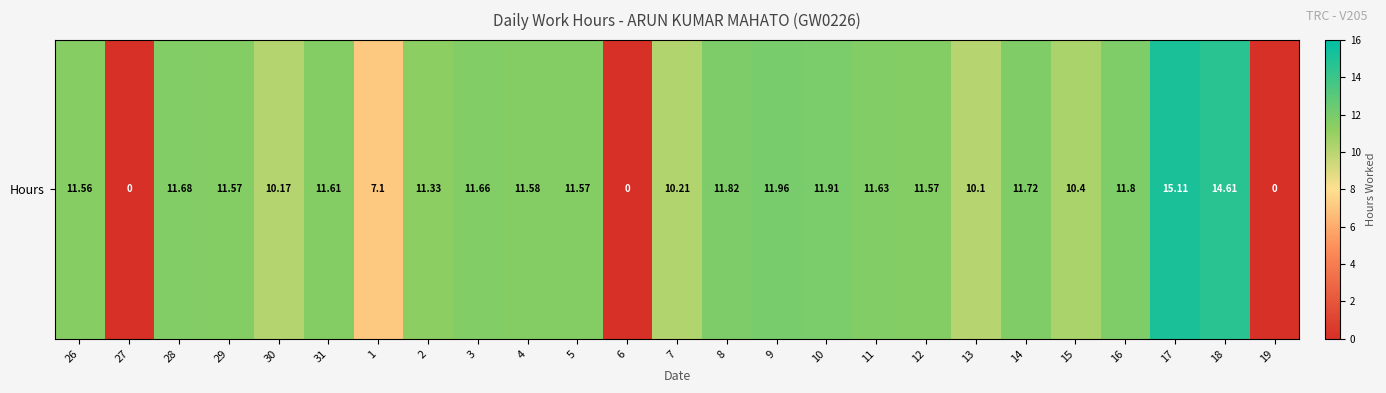

List the labels in order of value, smallest first.

27, 6, 19, 1, 13, 30, 7, 15, 2, 26, 29, 5, 12, 4, 31, 11, 3, 28, 14, 16, 8, 10, 9, 18, 17